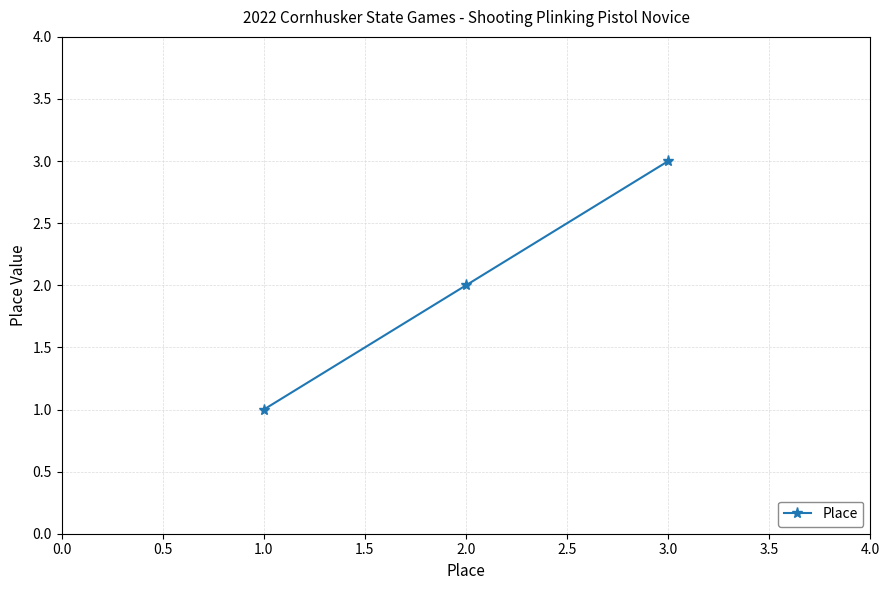

What is the label of the 1st point from the right?

3.0